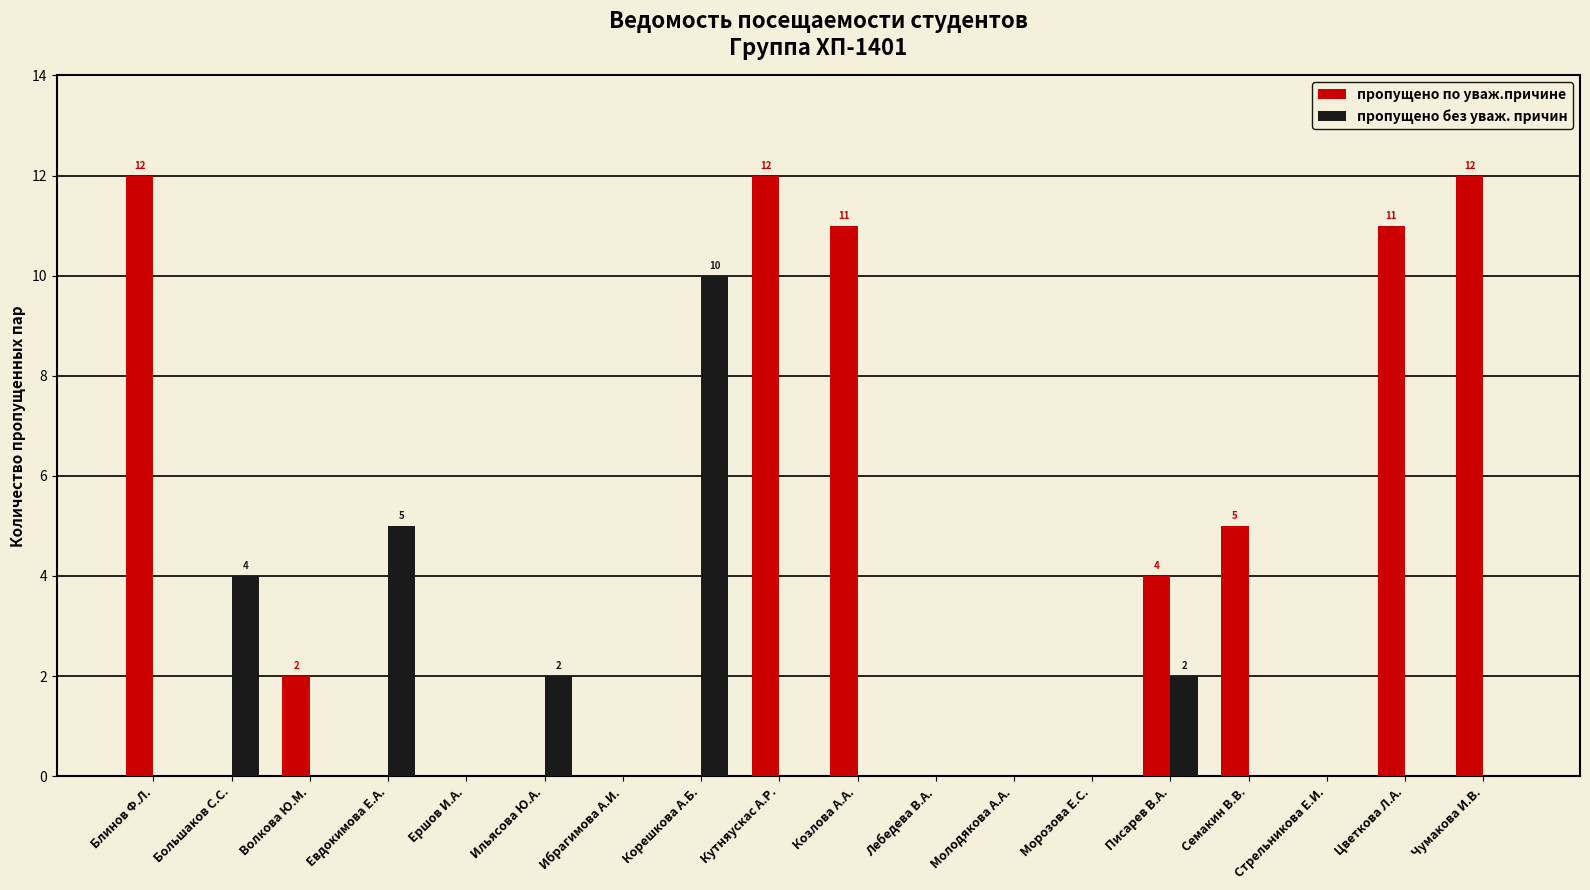

Reading right to left, list all the values displayed in this chart.

пропущено по уваж.причине: Чумакова И.В.=12	Цветкова Л.А.=11	Стрельникова Е.И.=0	Семакин В.В.=5	Писарев В.А.=4	Морозова Е.С.=0	Молодякова А.А.=0	Лебедева В.А.=0	Козлова А.А.=11	Кутняускас А.Р.=12	Корешкова А.Б.=0	Ибрагимова А.И.=0	Ильясова Ю.А.=0	Ершов И.А.=0	Евдокимова Е.А.=0	Волкова Ю.М.=2	Большаков С.С.=0	Блинов Ф.Л.=12
пропущено без уваж. причин: Чумакова И.В.=0	Цветкова Л.А.=0	Стрельникова Е.И.=0	Семакин В.В.=0	Писарев В.А.=2	Морозова Е.С.=0	Молодякова А.А.=0	Лебедева В.А.=0	Козлова А.А.=0	Кутняускас А.Р.=0	Корешкова А.Б.=10	Ибрагимова А.И.=0	Ильясова Ю.А.=2	Ершов И.А.=0	Евдокимова Е.А.=5	Волкова Ю.М.=0	Большаков С.С.=4	Блинов Ф.Л.=0